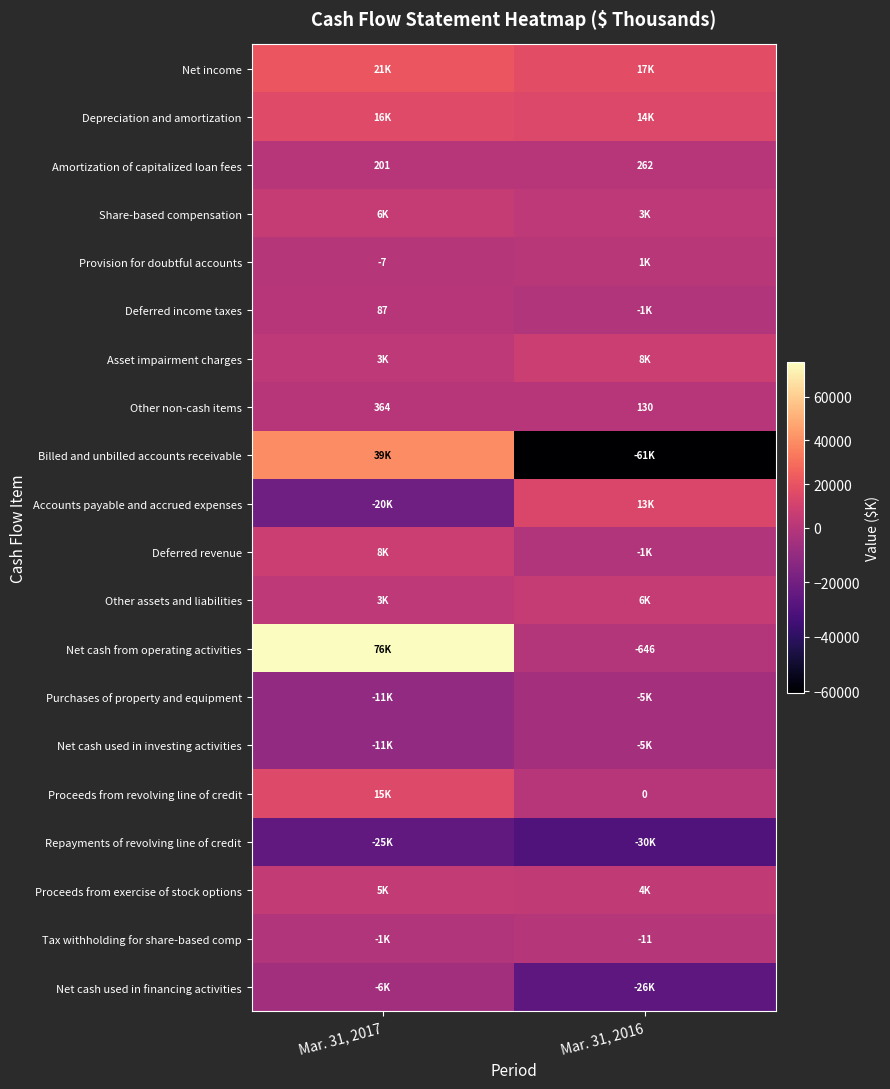

At which label does Other non-cash items reach its peak?

Mar. 31, 2017